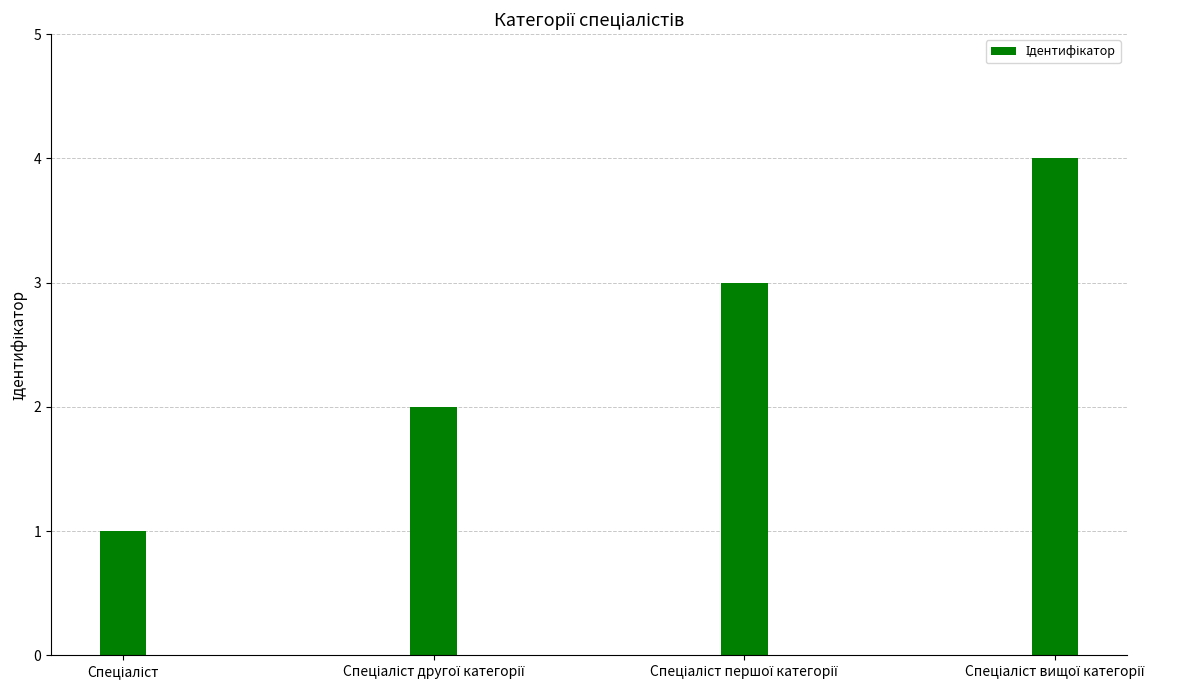

What is the maximum value shown in the chart?

4